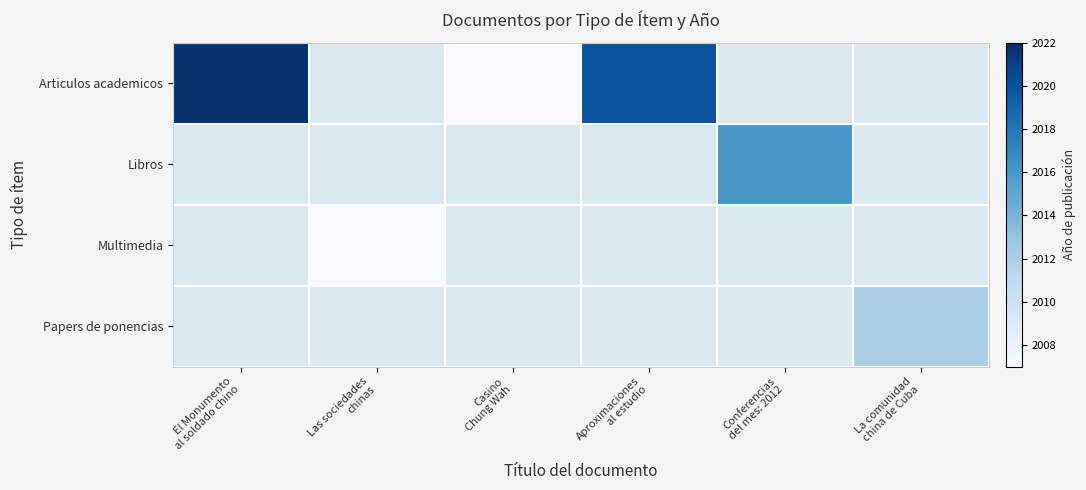

At how many categories does at least one series exceed 2012?

3